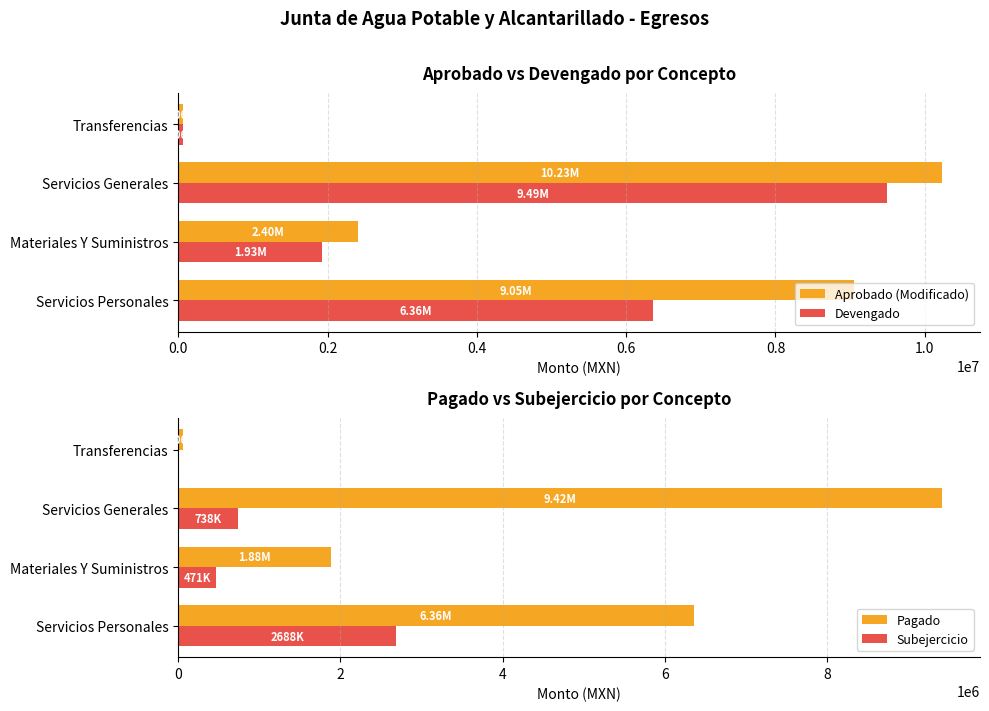

What is the sum of the Aprobado (Modificado) values at Servicios Personales and Servicios Generales?

19276510.0